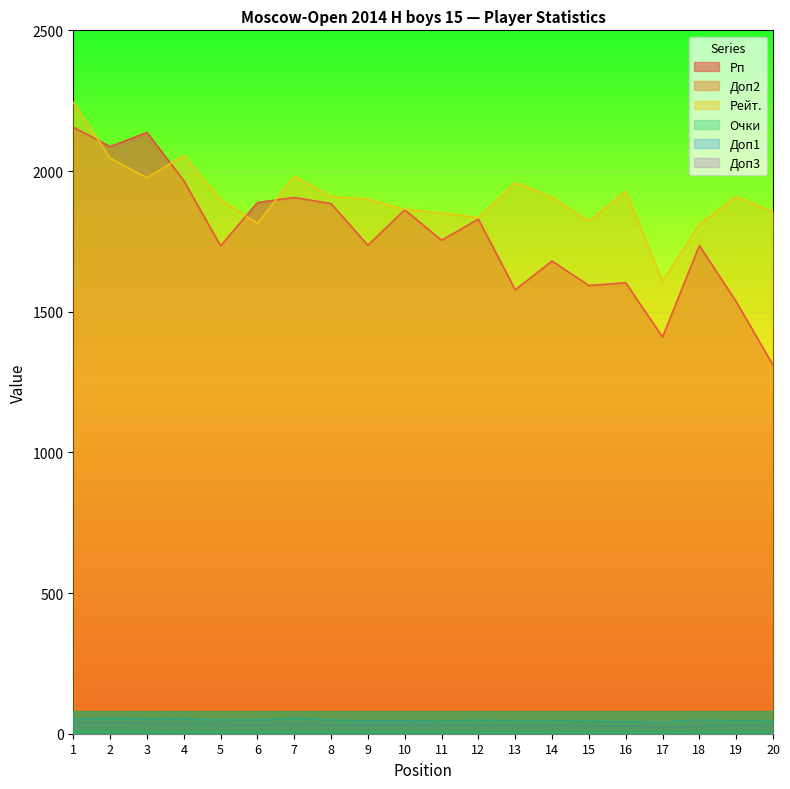

What is the difference between the highest and lowest values at 17?

1604.0